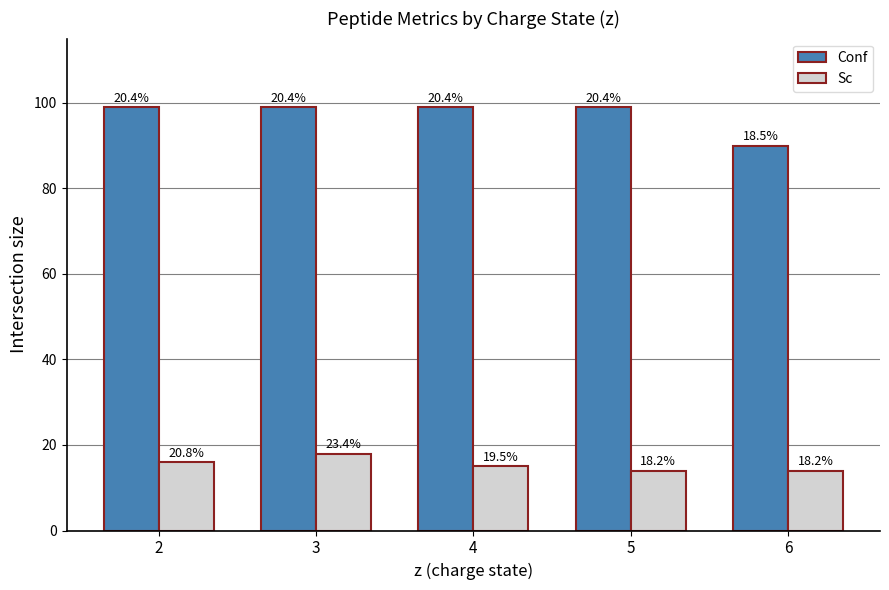

How many bars are there in total?

10